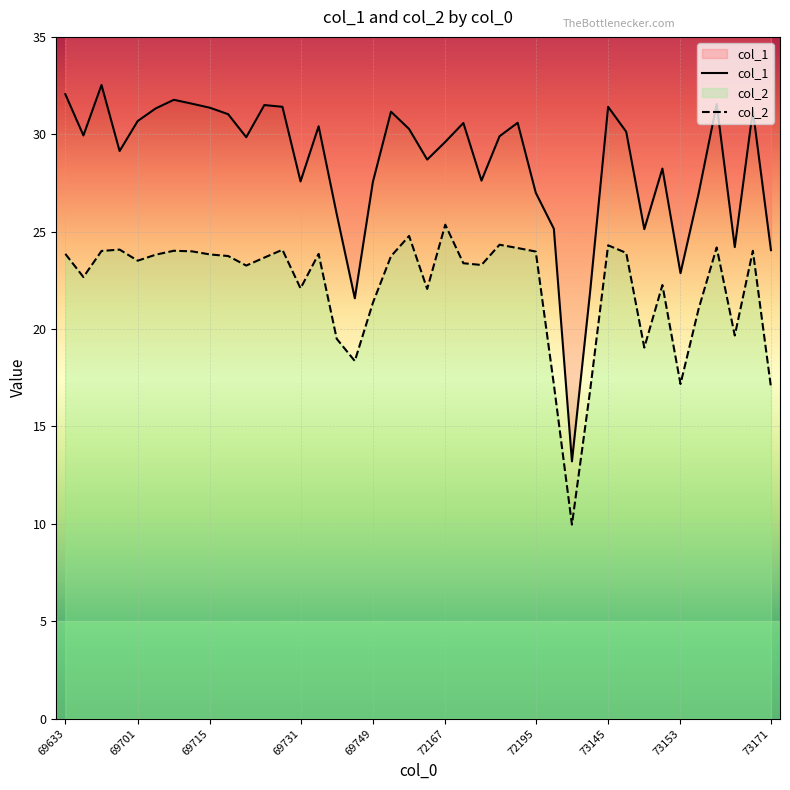

The col_2 series shows 5.3 at 69701. True or false?

False